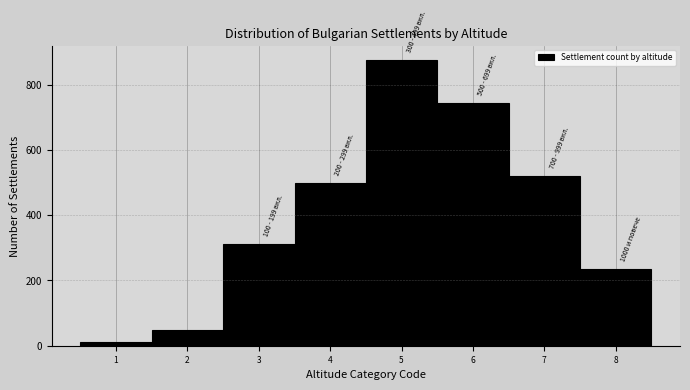

Which range on the x-axis has the tallest bar?

4.5 to 5.5